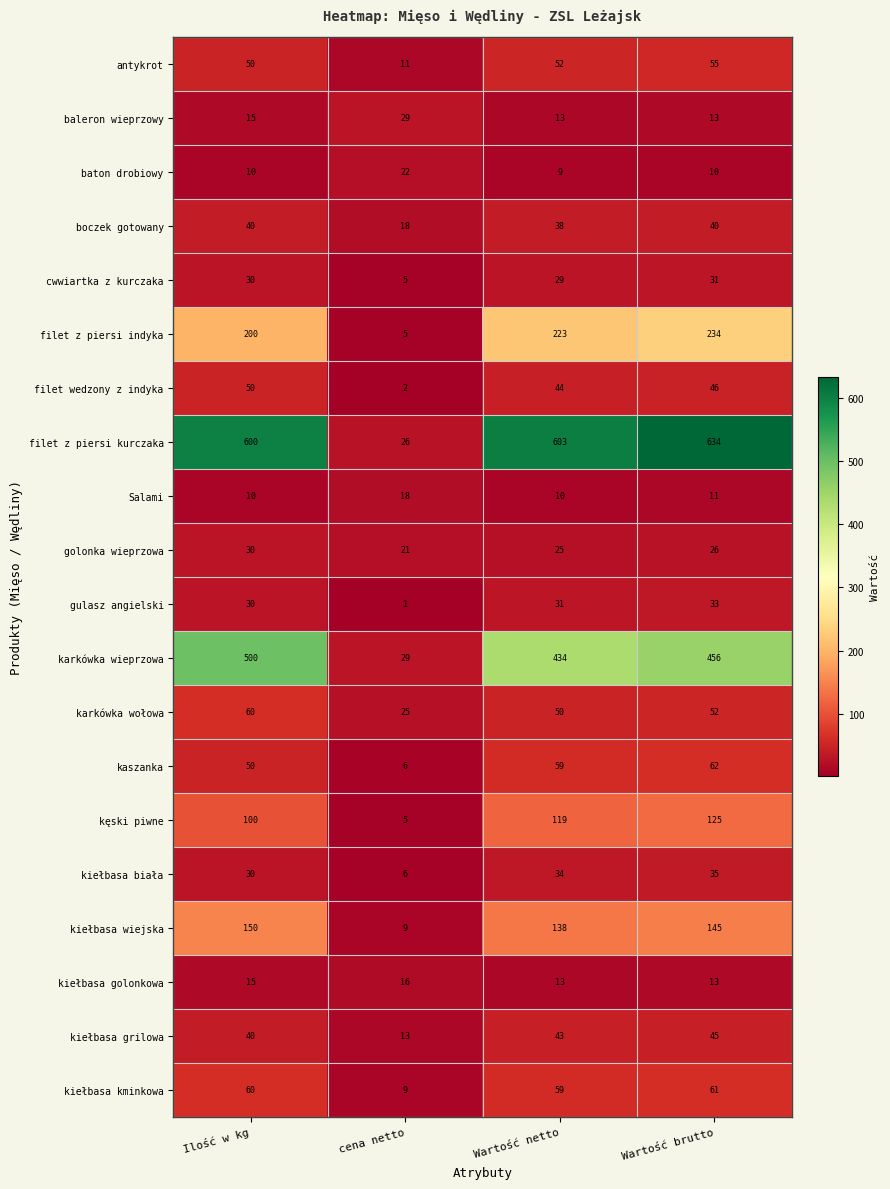

Rank the series by their maximum value, from highest to lowest.

filet z piersi kurczaka, karkówka wieprzowa, filet z piersi indyka, kiełbasa wiejska, kęski piwne, kaszanka, kiełbasa kminkowa, karkówka wołowa, antykrot, filet wedzony z indyka, kiełbasa grilowa, boczek gotowany, kiełbasa biała, gulasz angielski, cwwiartka z kurczaka, golonka wieprzowa, baleron wieprzowy, baton drobiowy, Salami, kiełbasa golonkowa